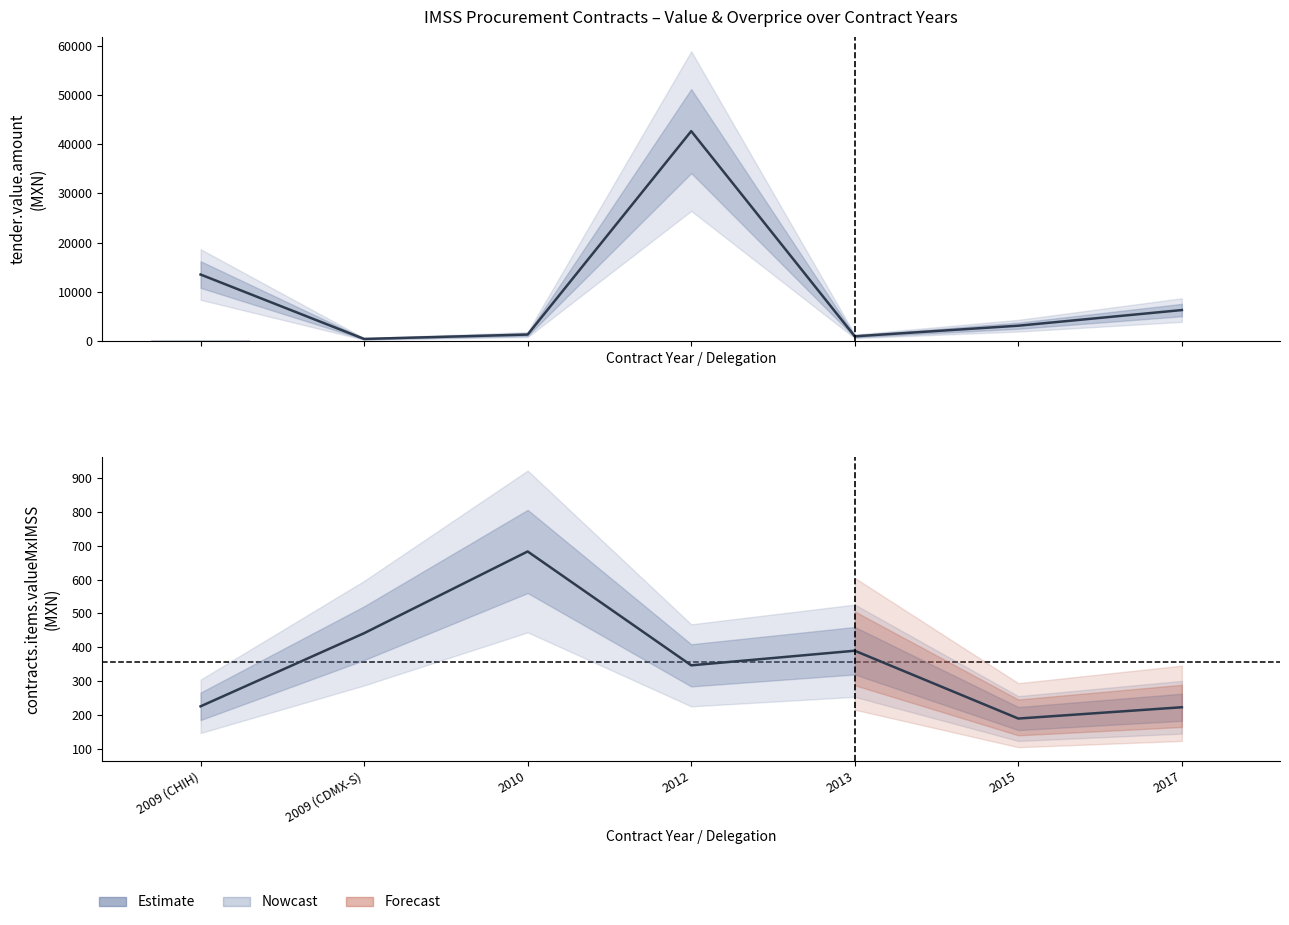

What is the difference between the contracts.items.unit.value.amountOverpriceMxIMSS values at 2009 (CHIH) and 2010?

57.4